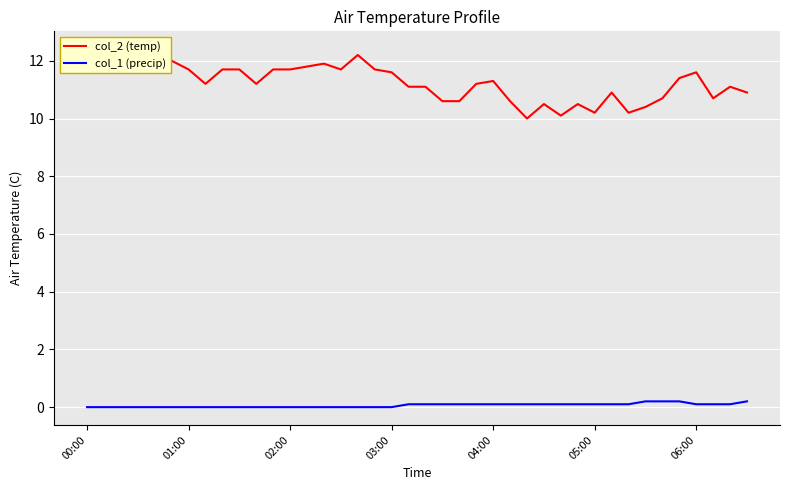

Rank the series by their average value, from highest to lowest.

col_2 (temp), col_1 (precip)